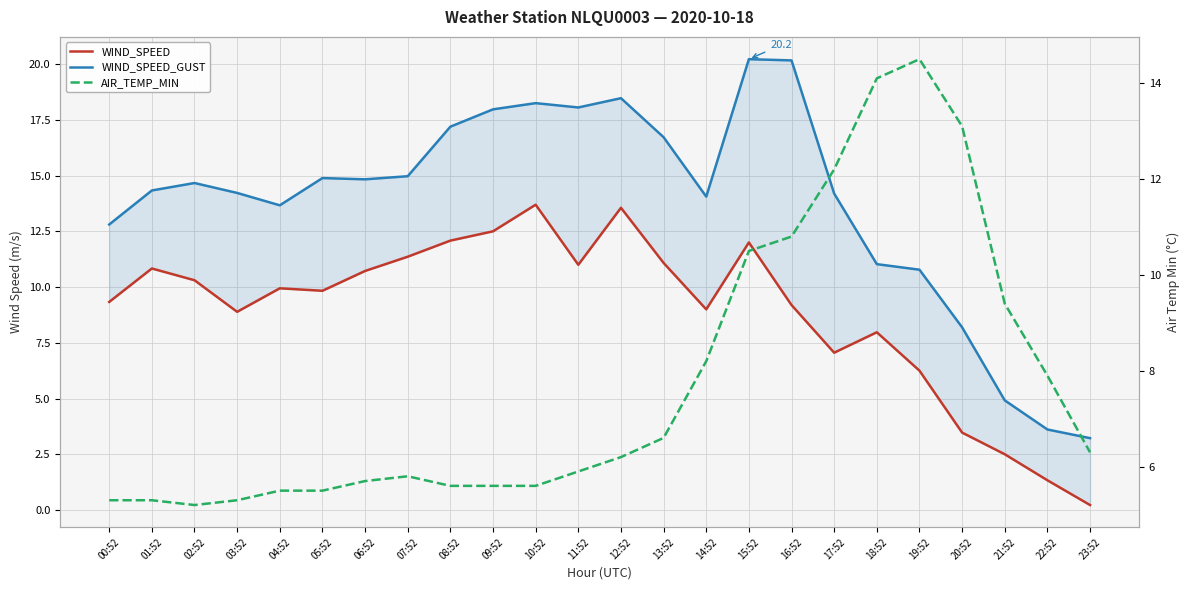

What is the minimum value for AIR_TEMP_MIN?

5.2